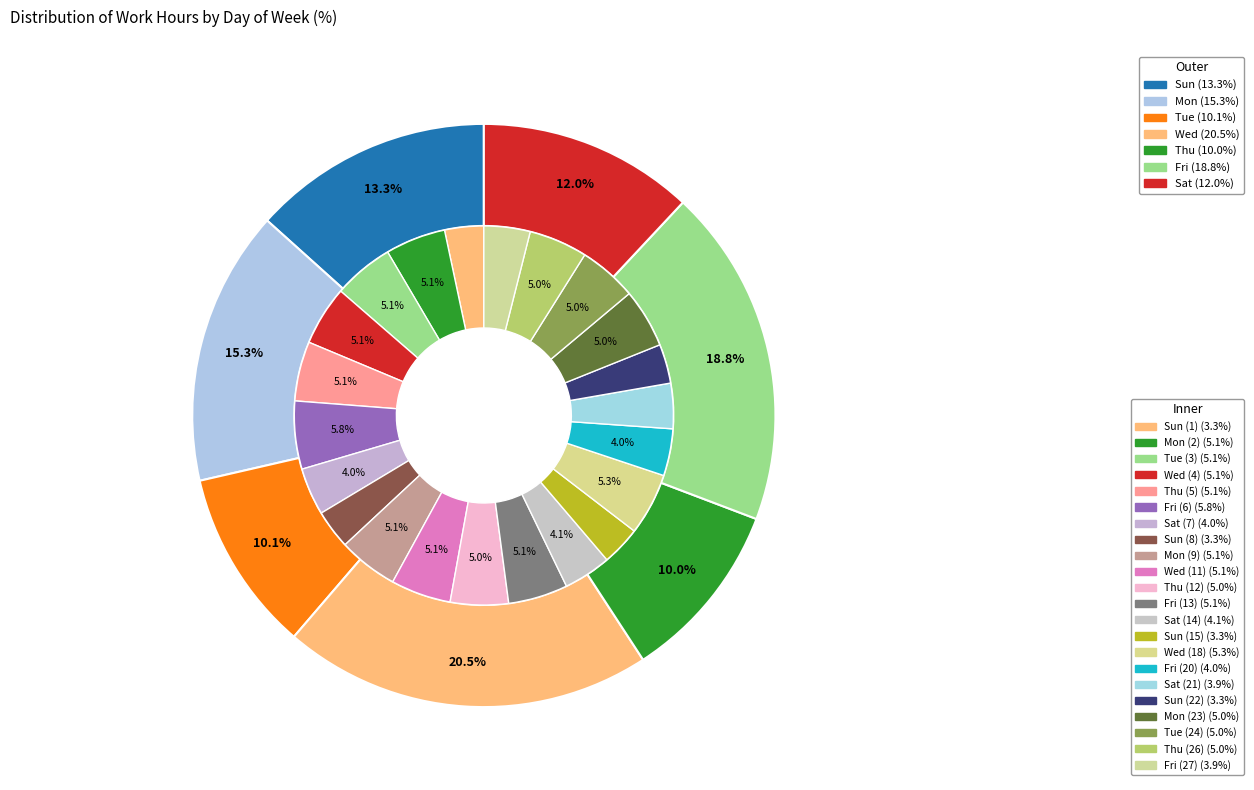

Is it true that Tue (24) is 1% of the pie?

False